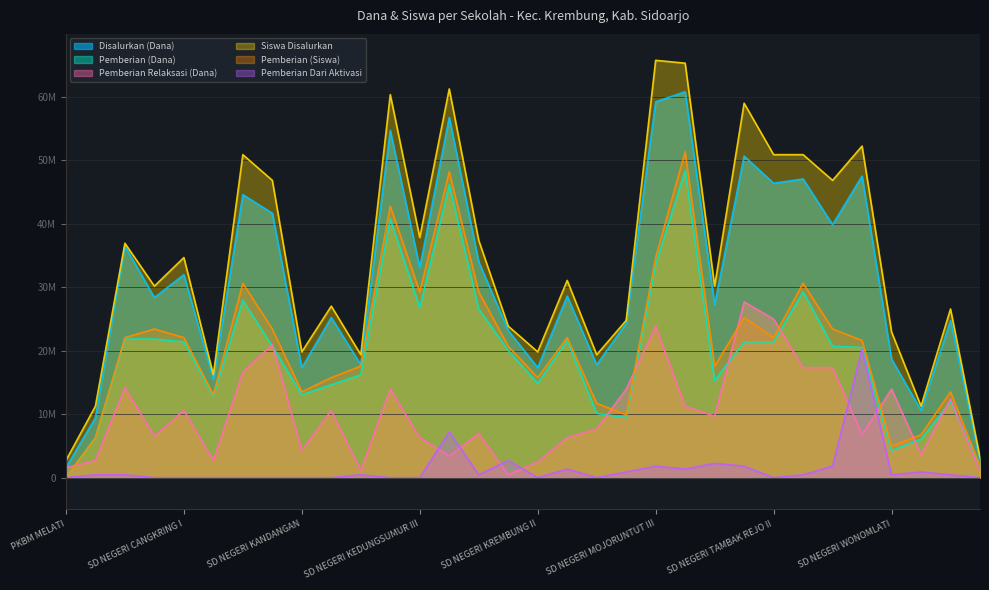

At which category does the chart reach its minimum across all series?

PKBM MELATI